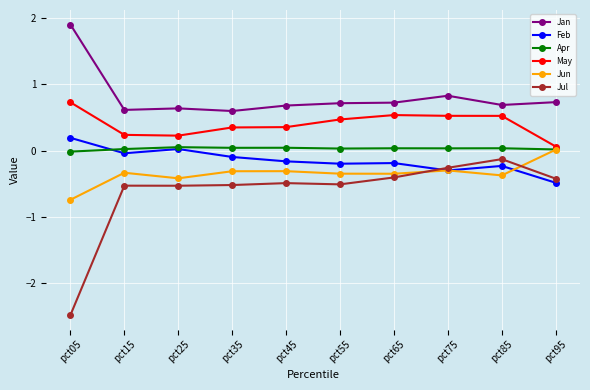

What is the greatest value displayed?

1.9